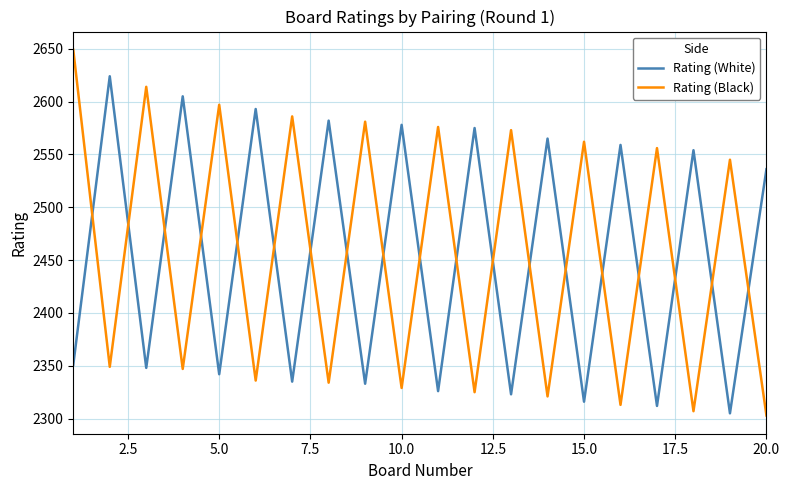

After their last crossing, which series has the higher values: Rating (Black) or Rating (White)?

Rating (White)